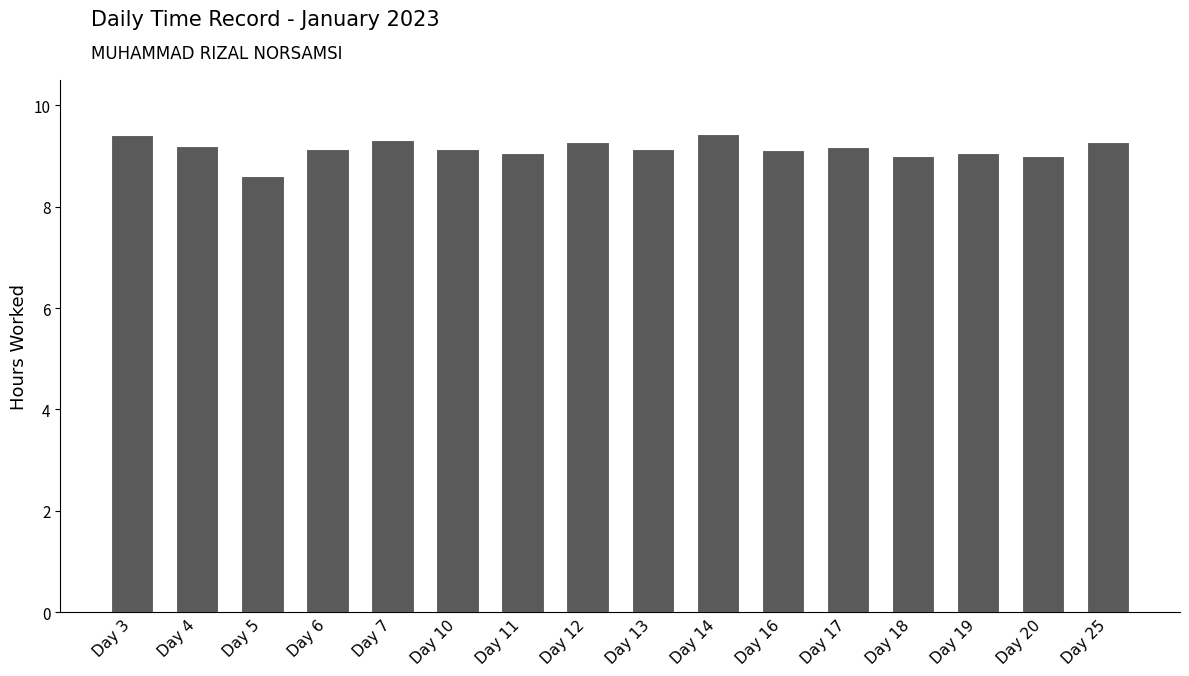

Approximately how many times larger is the value at Day 5 compared to Day 20?

1.0